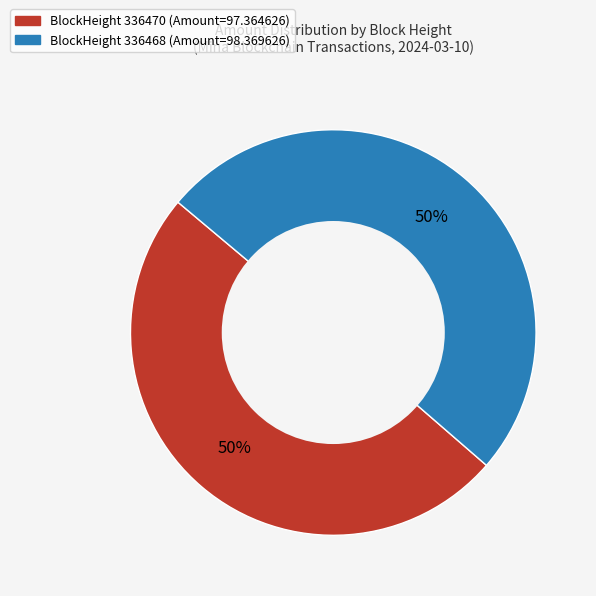

To the nearest percent, what is the average slice percentage?

50%